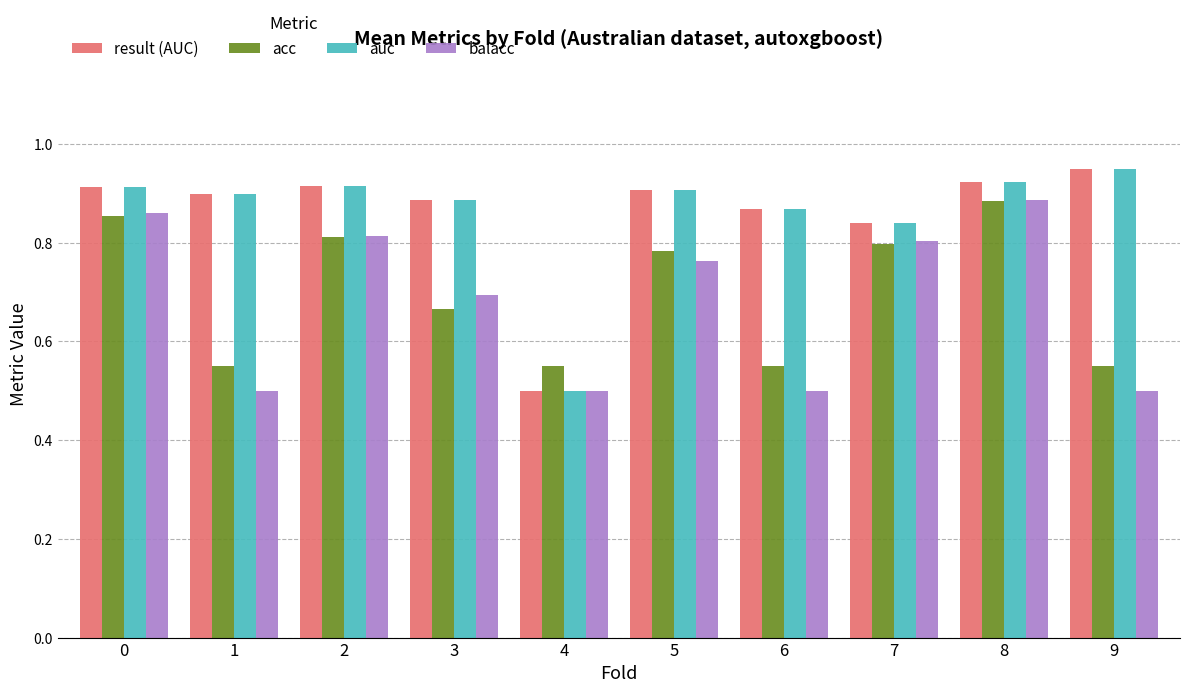

At which category is the sum across all series the highest?

8